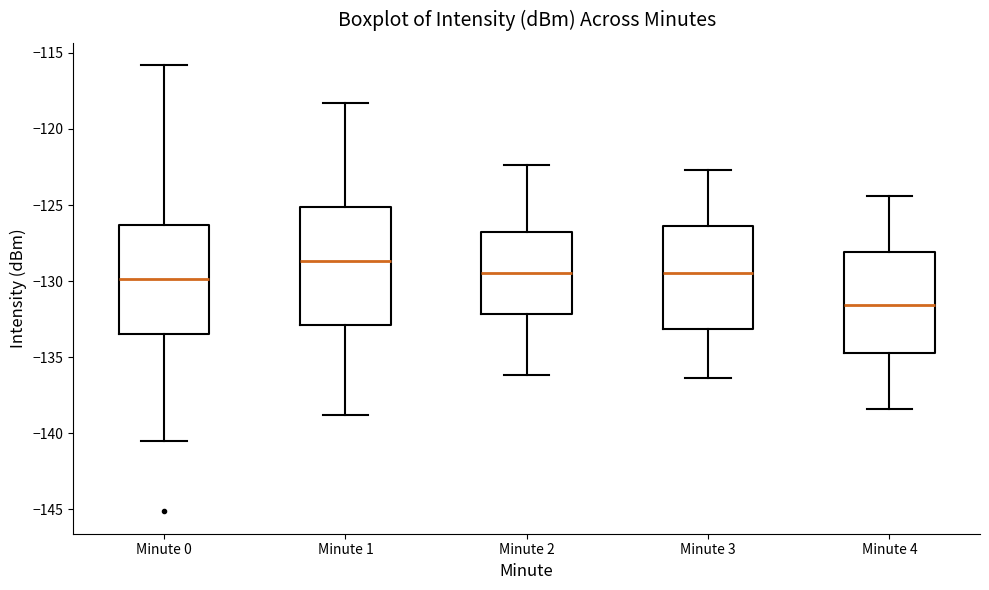

Where does the median line of the box for Minute 2 sit on the y-axis? The values are not printed on the chart, so give them approximately, as read against the axis.

-129.5